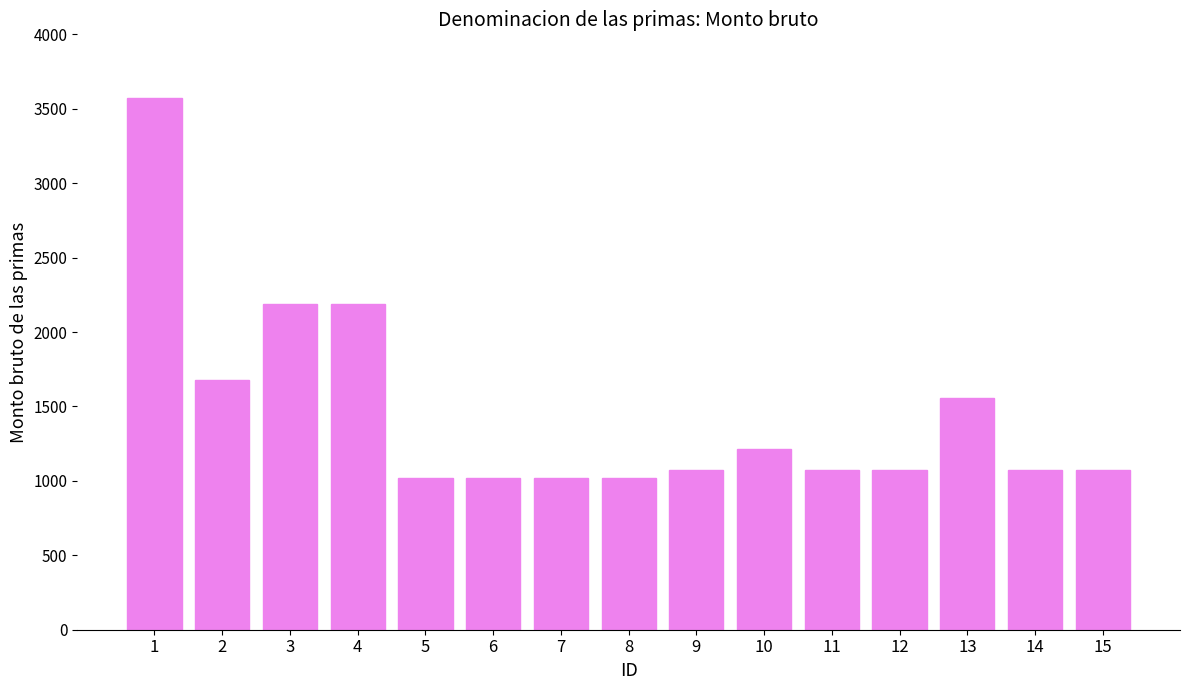

Between 10 and 9, which is larger?

10